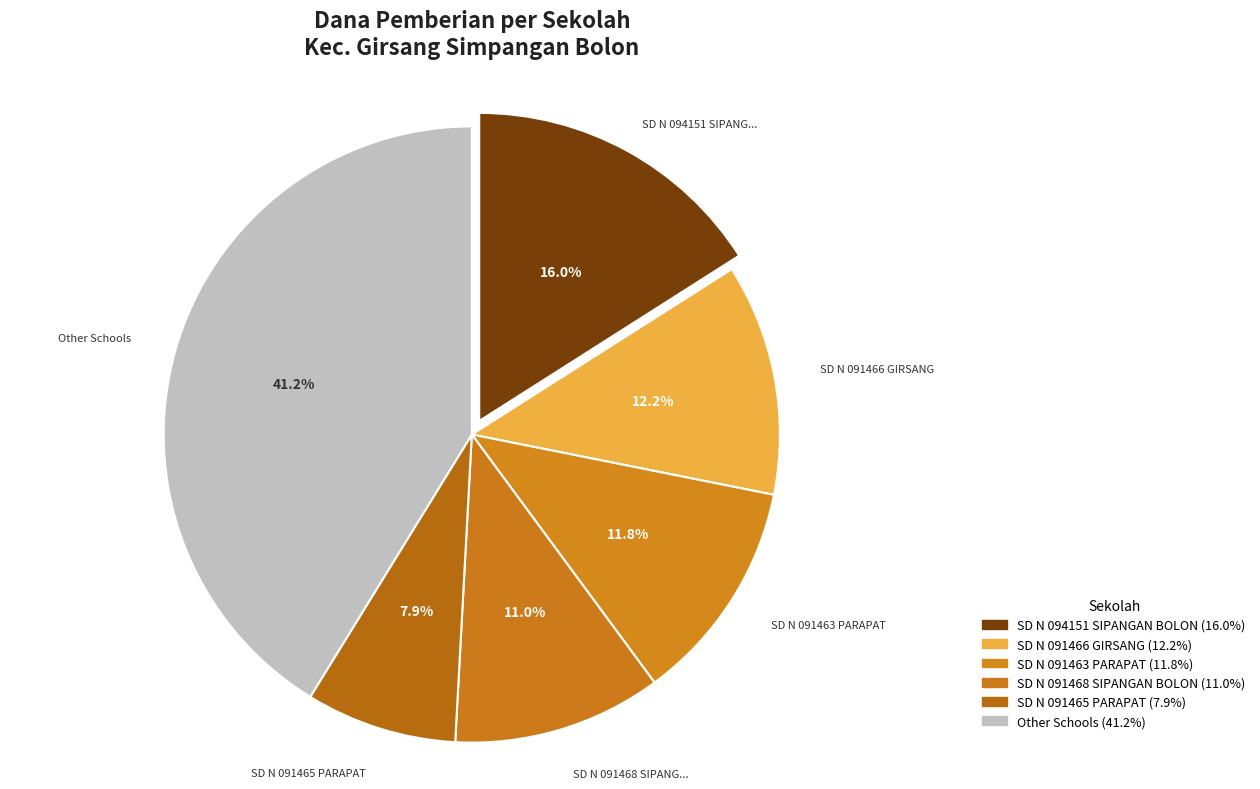

How many segments does this pie chart have?

6